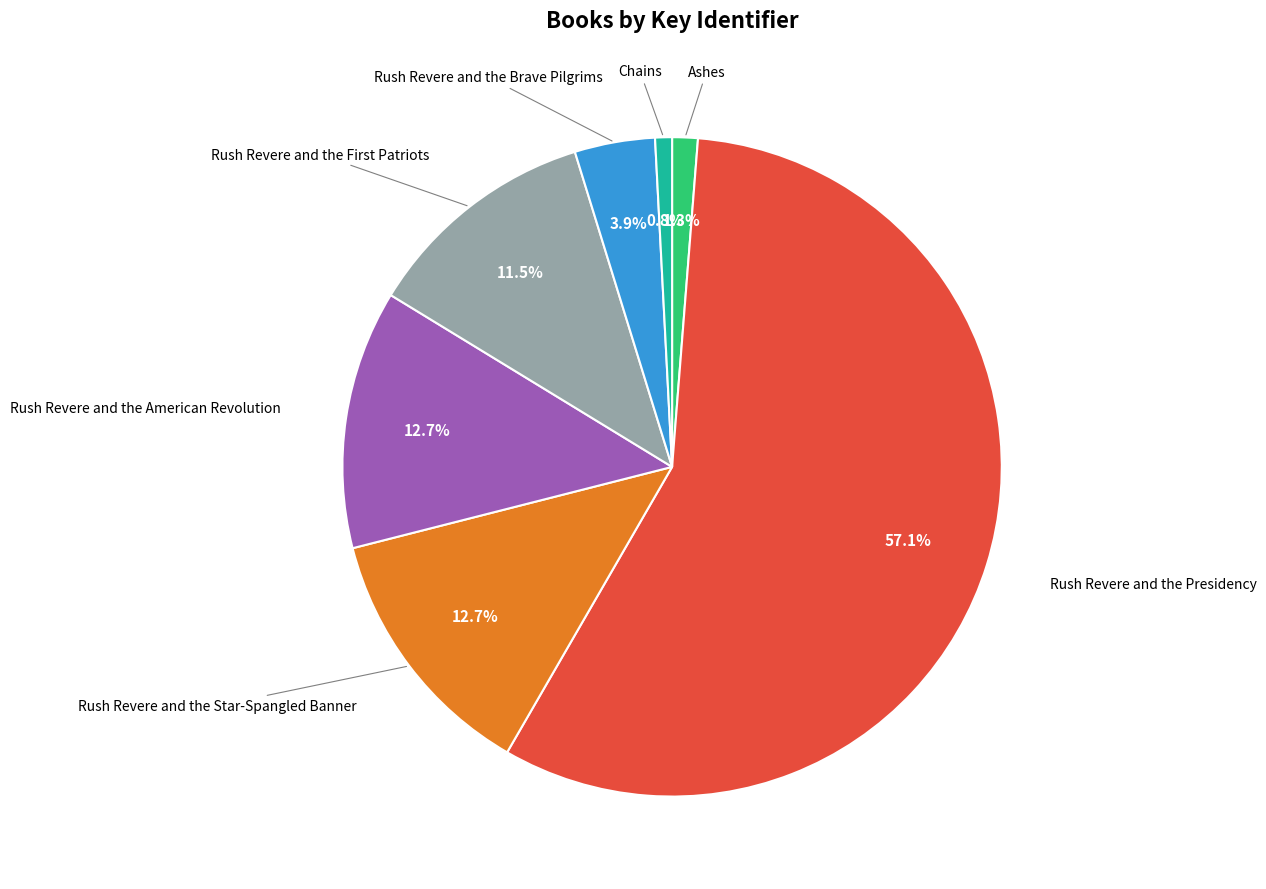

Is there any slice that represents more than half of the pie?

Yes